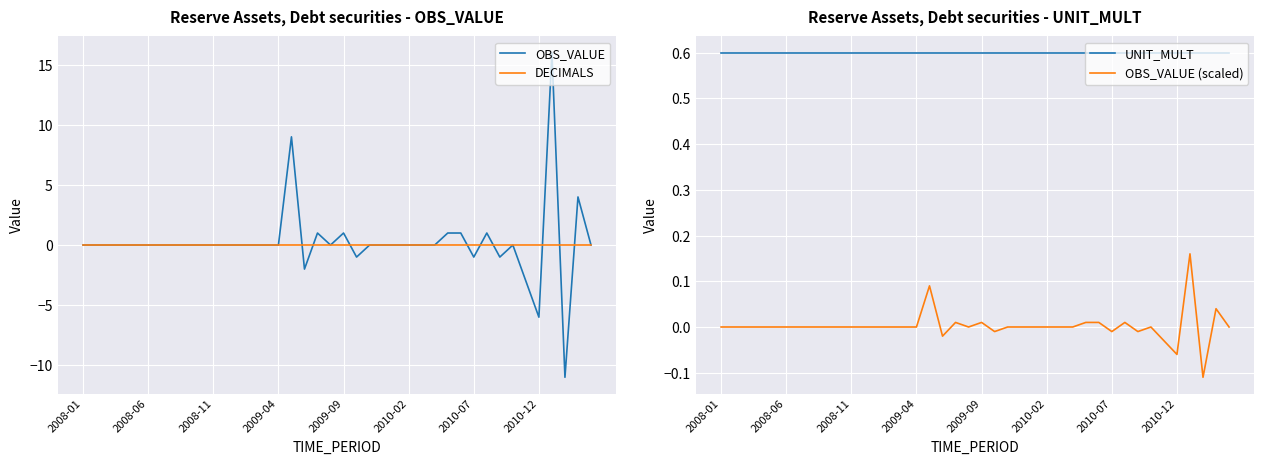

Which series has the largest total across all categories?

UNIT_MULT